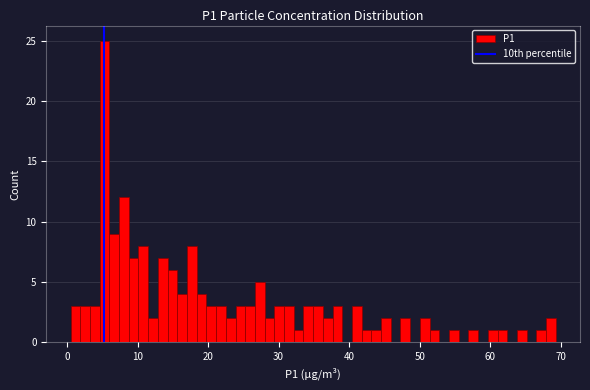

Around what value on the x-axis is the tallest bar? Give the approximate position of its centre, as read against the axis.

5